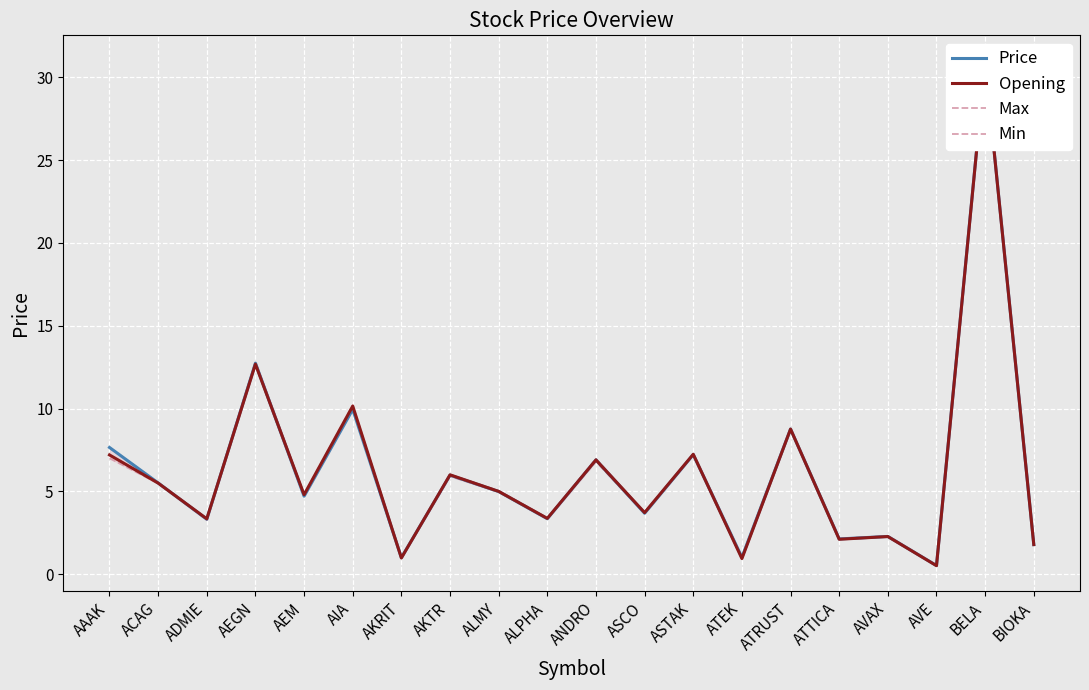

True or false: Max and Price cross at least once.

False